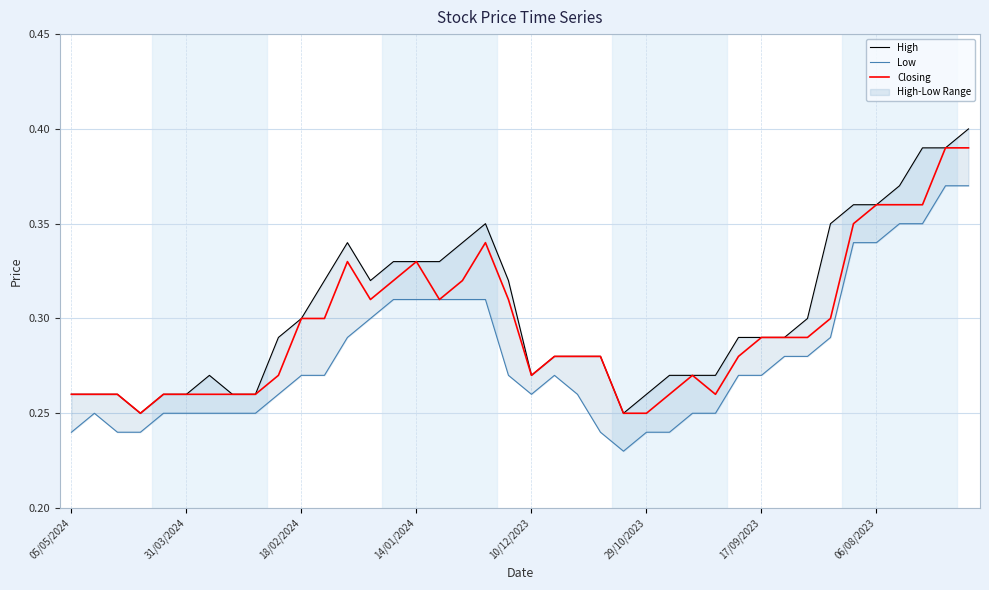

The Low series shows 0.4 at 18/02/2024. True or false?

False